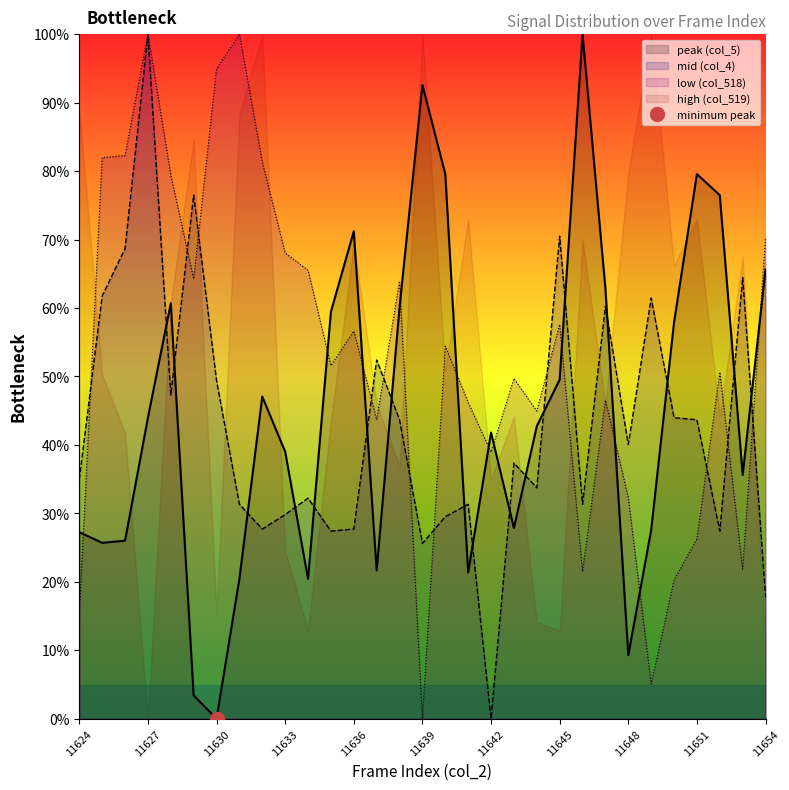

How many interior local valleys (lower than both neighbors) does the data have?

9